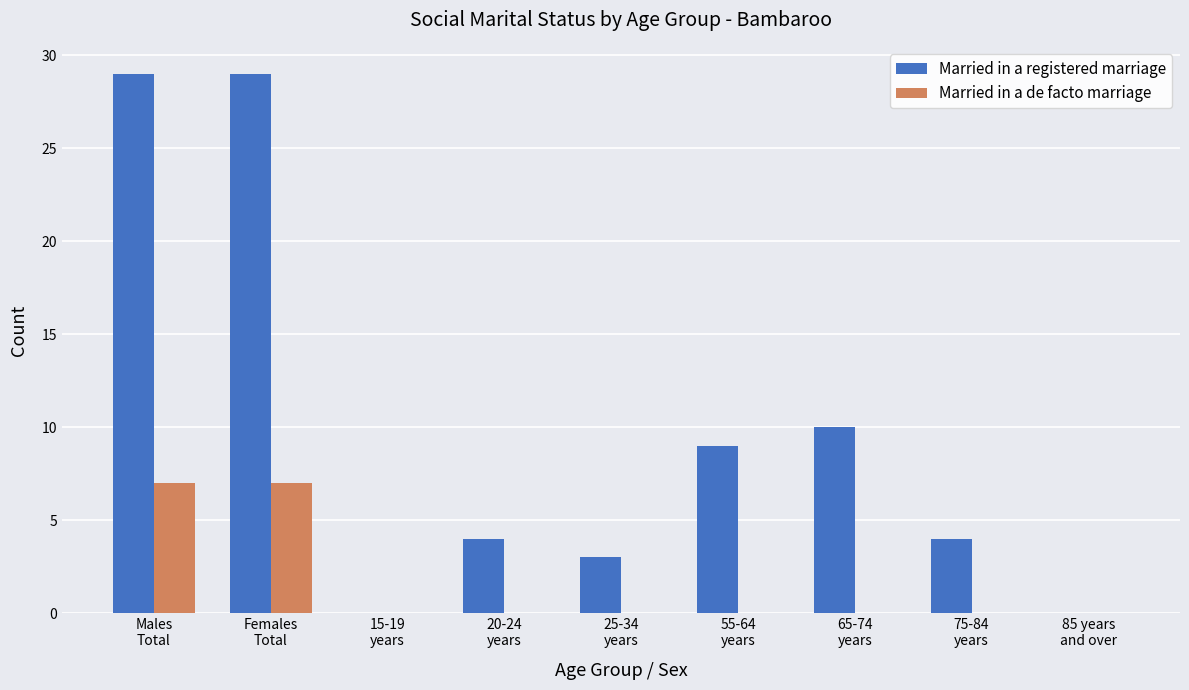

What is the highest value of the Married in a de facto marriage series?

7